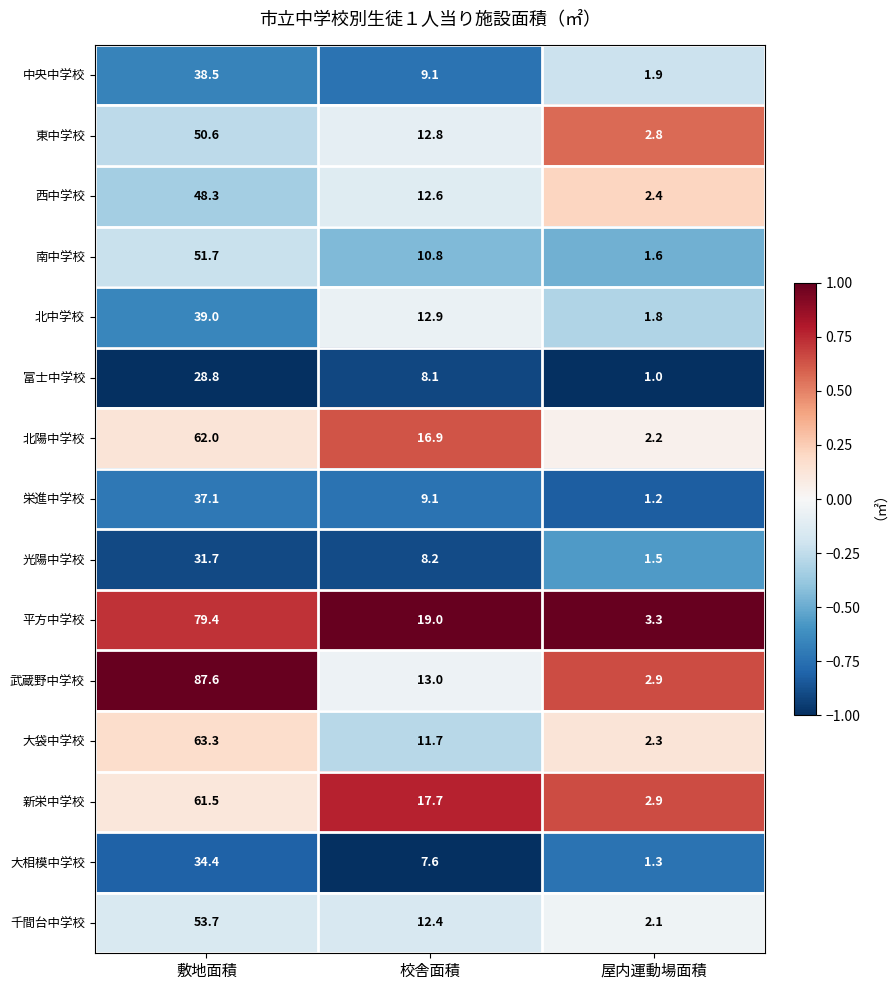

Which series has the widest spread of values?

武蔵野中学校